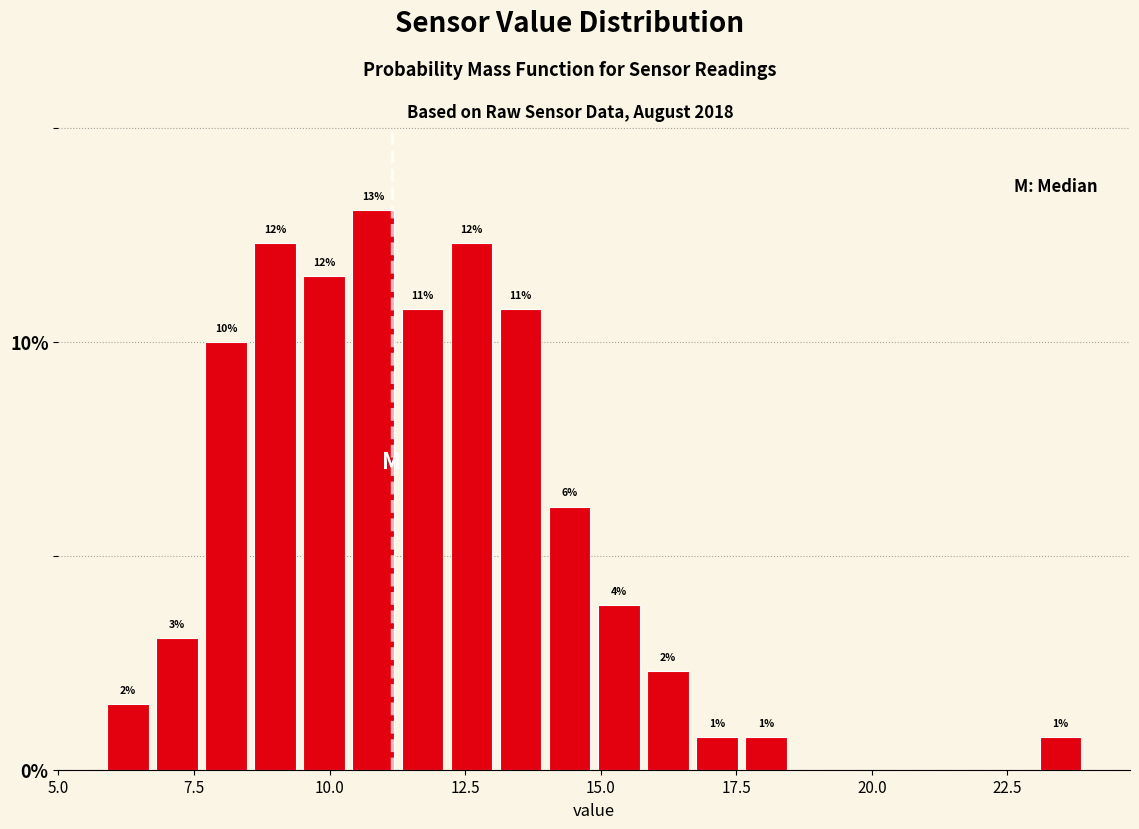

Around what value on the x-axis is the tallest bar? Give the approximate position of its centre, as read against the axis.

11.0